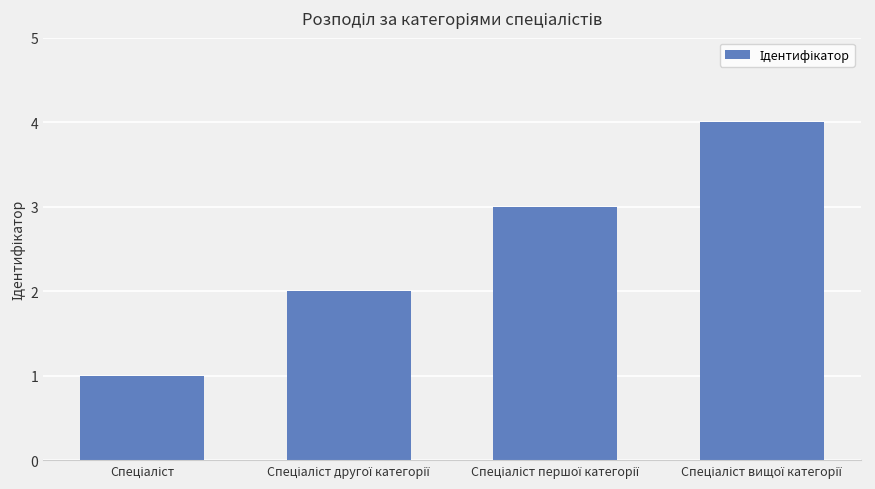

What is the maximum value shown in the chart?

4